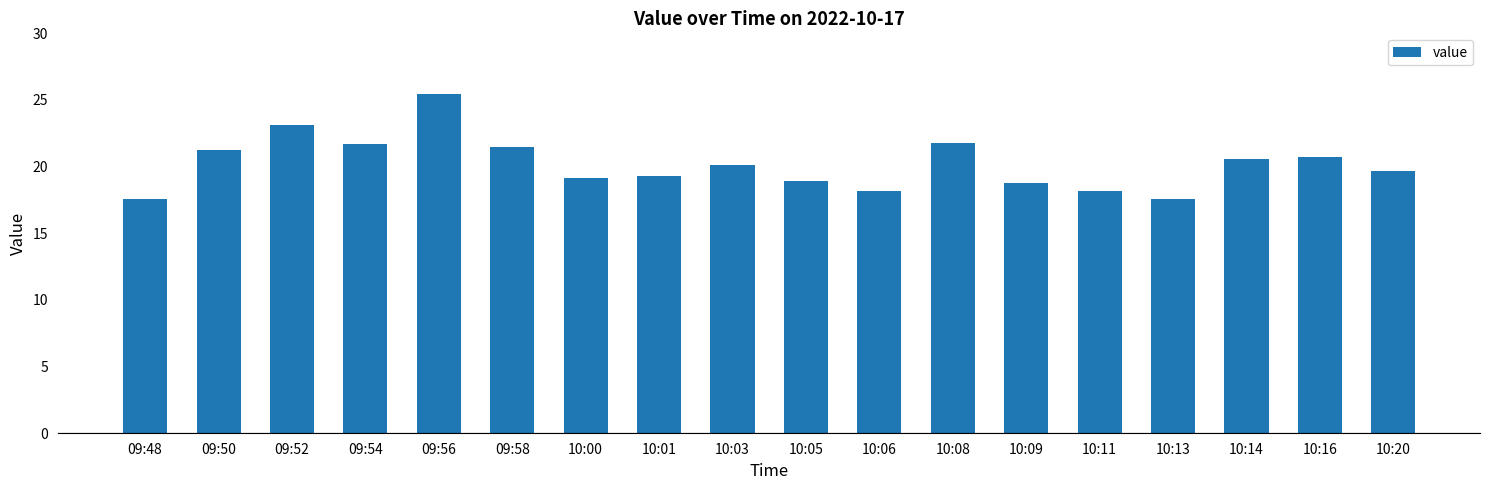

What is the difference between the maximum and minimum values?

7.9